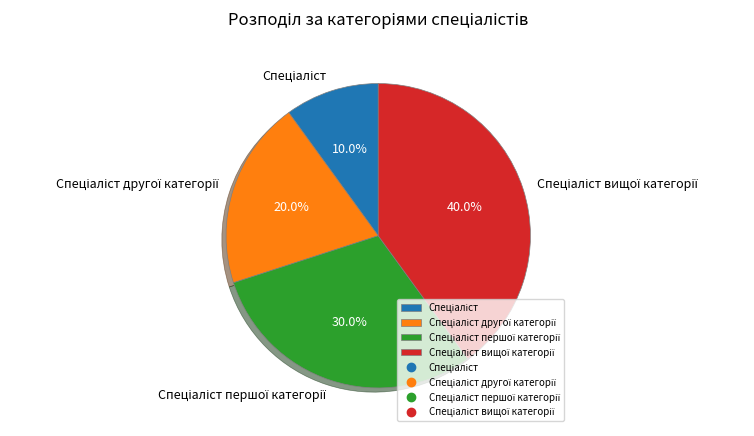

Is there a majority slice in this chart?

No